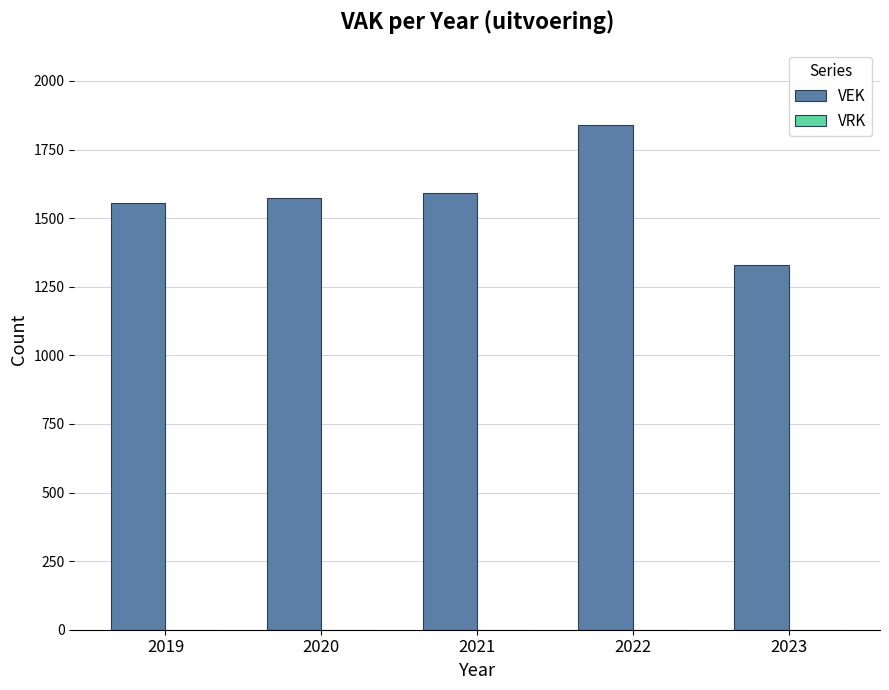

Which category has the lowest value across all series?

2023